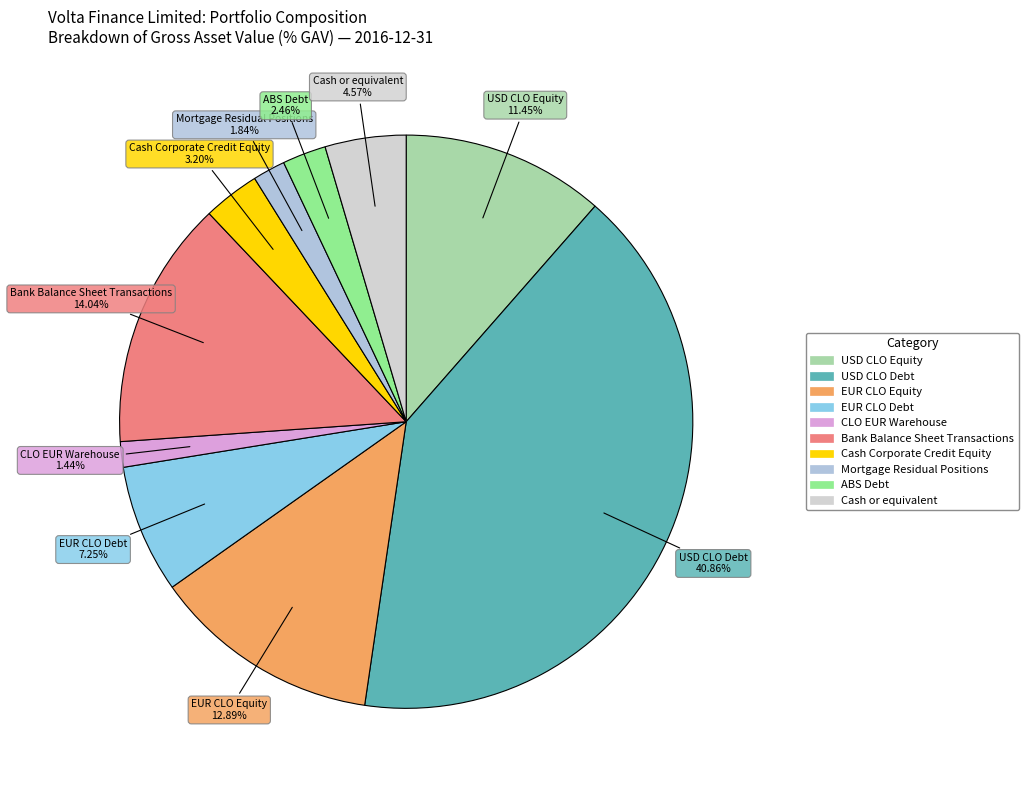

Is it true that USD CLO Debt is 32% of the pie?

False